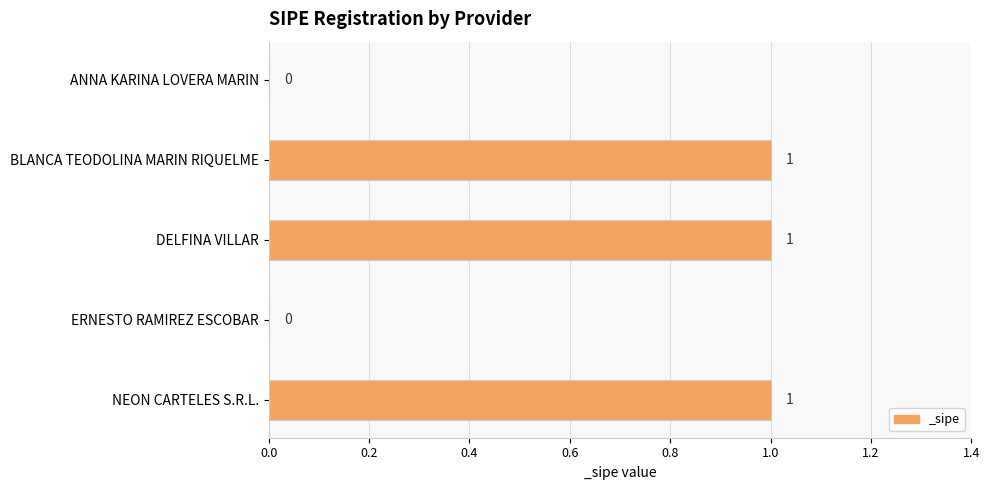

Reading top to bottom, extract all data points from this chart.

ANNA KARINA LOVERA MARIN=0	BLANCA TEODOLINA MARIN RIQUELME=1	DELFINA VILLAR=1	ERNESTO RAMIREZ ESCOBAR=0	NEON CARTELES S.R.L.=1